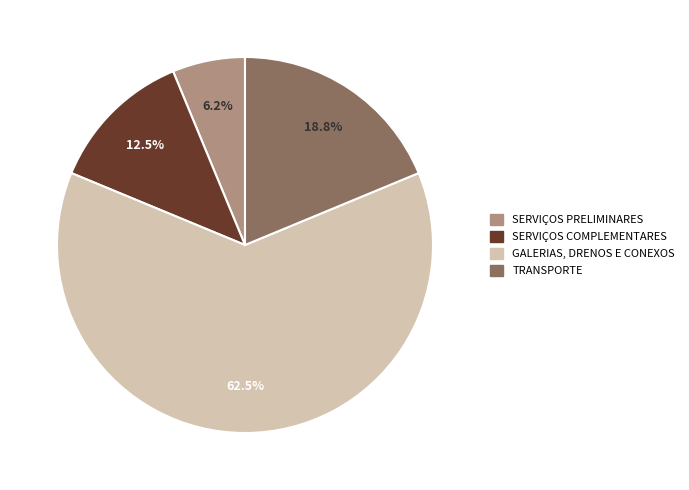

How many segments does this pie chart have?

4